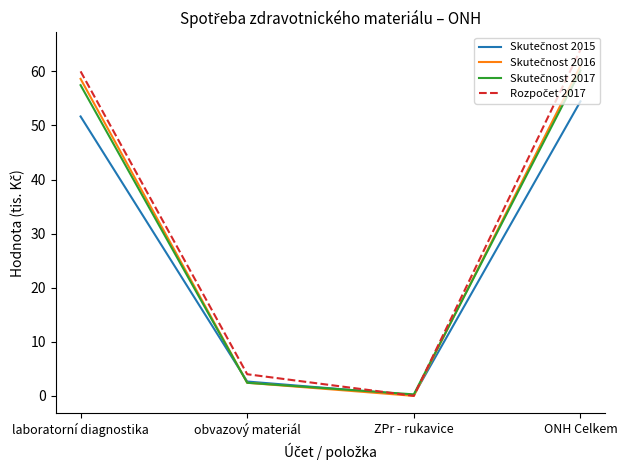

Is this an area chart (filled region under the line)?

No